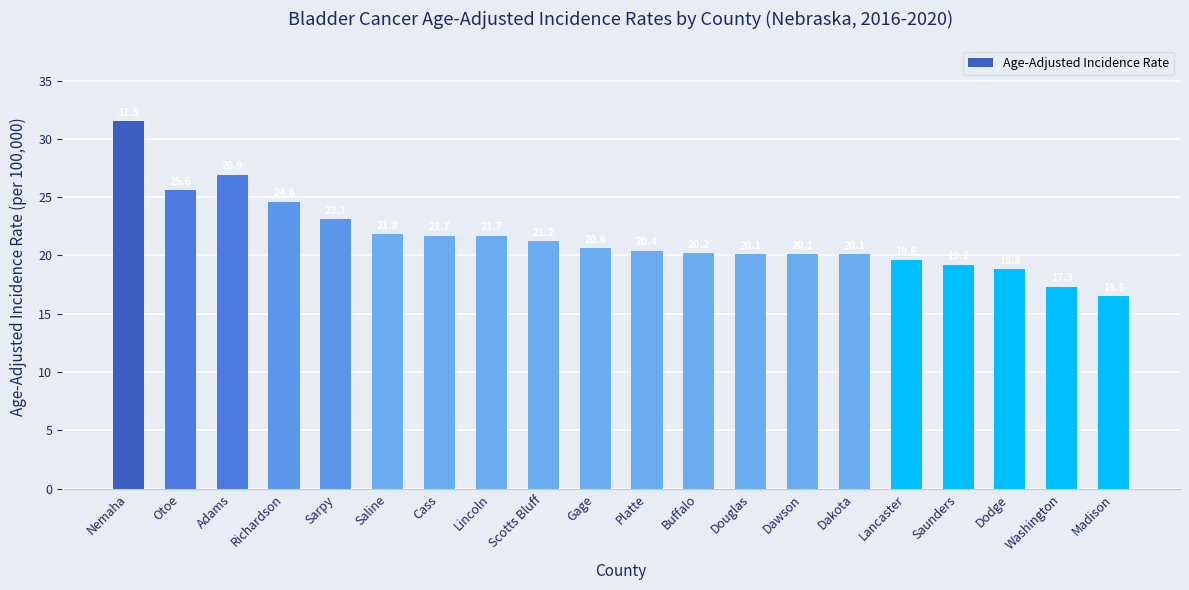

What is the value of the 16th bar from the left?

19.6